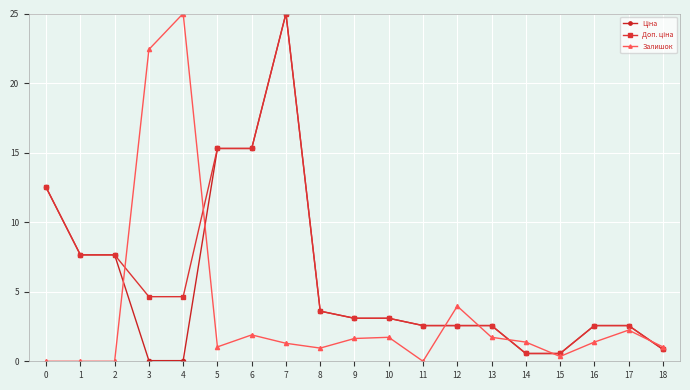

How many lines are shown in the chart?

3